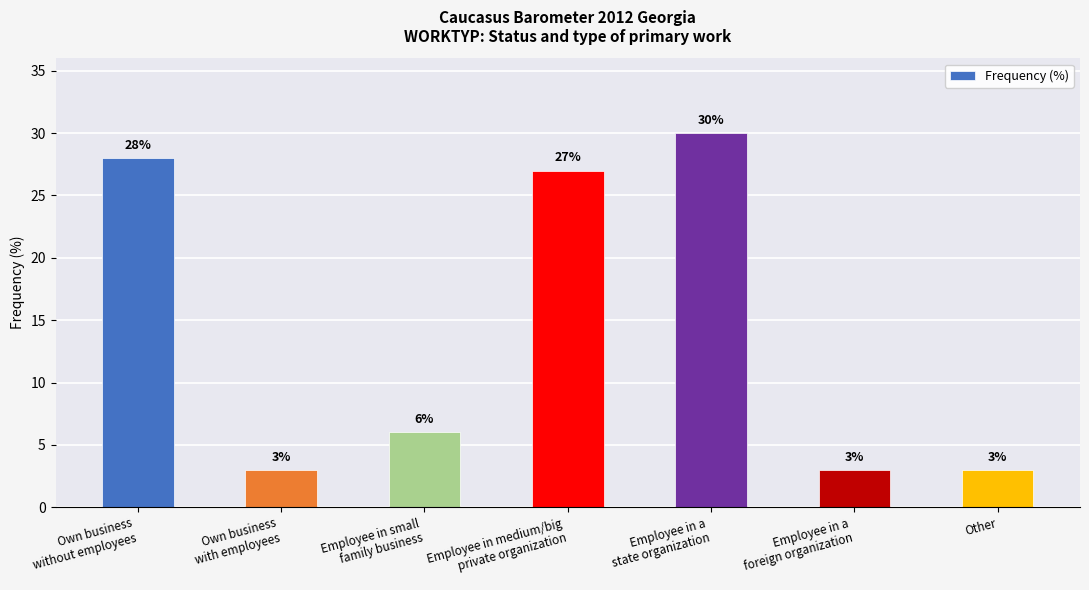

True or false: the data shows 28 at Own business
without employees.

True